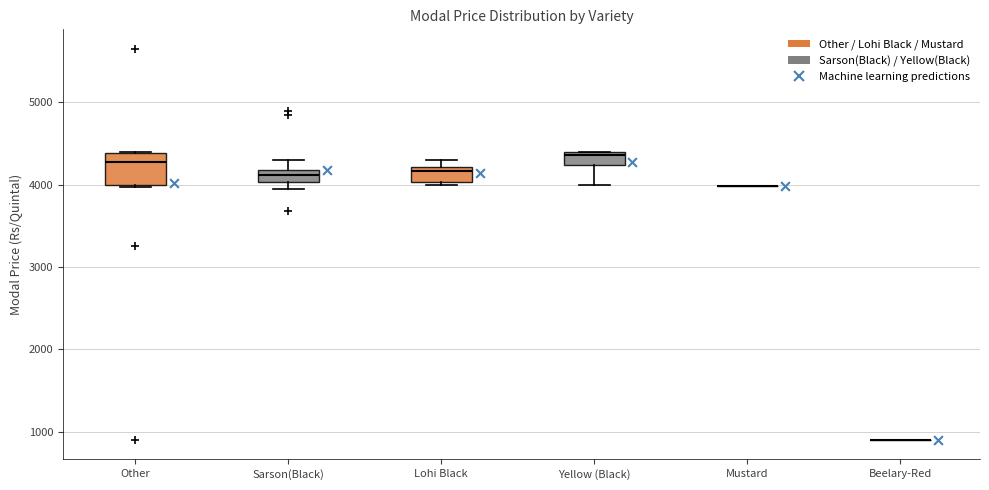

Where does the upper whisker of the box for Sarson(Black) end on the y-axis? The values are not printed on the chart, so give them approximately, as read against the axis.

4300